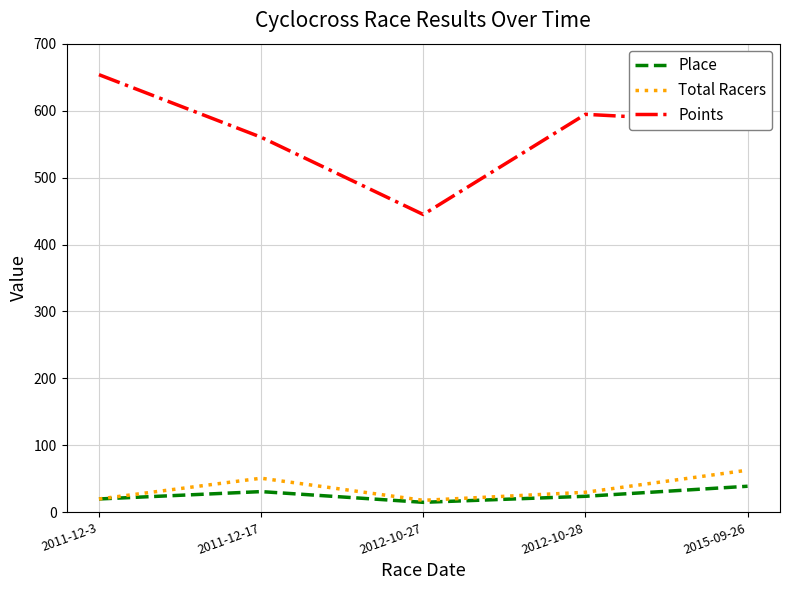

Is the value of Total Racers at 2011-12-17 greater than the value of Points at 2011-12-17?

No